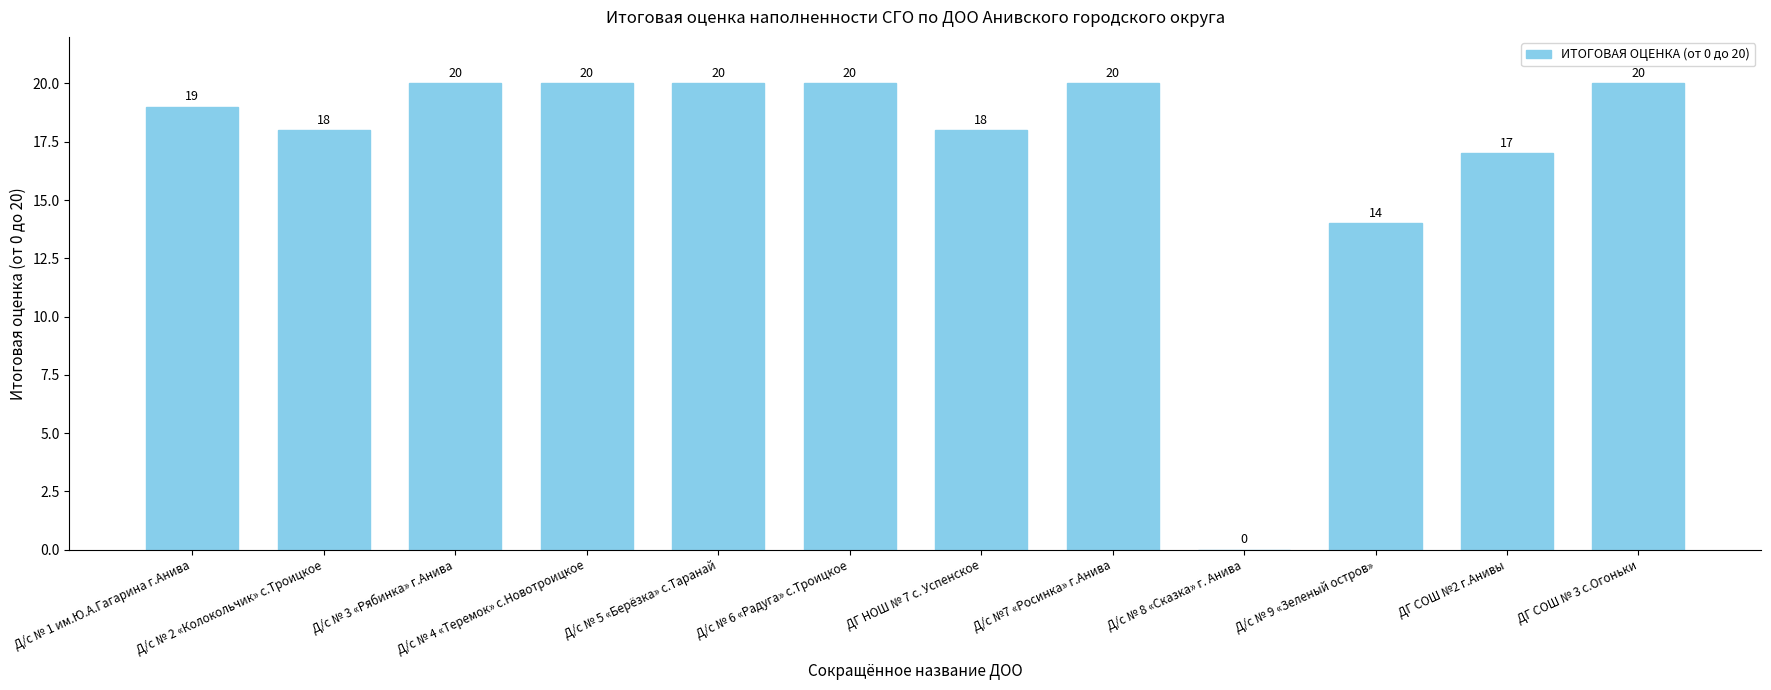

Count the number of categories in the chart.

12